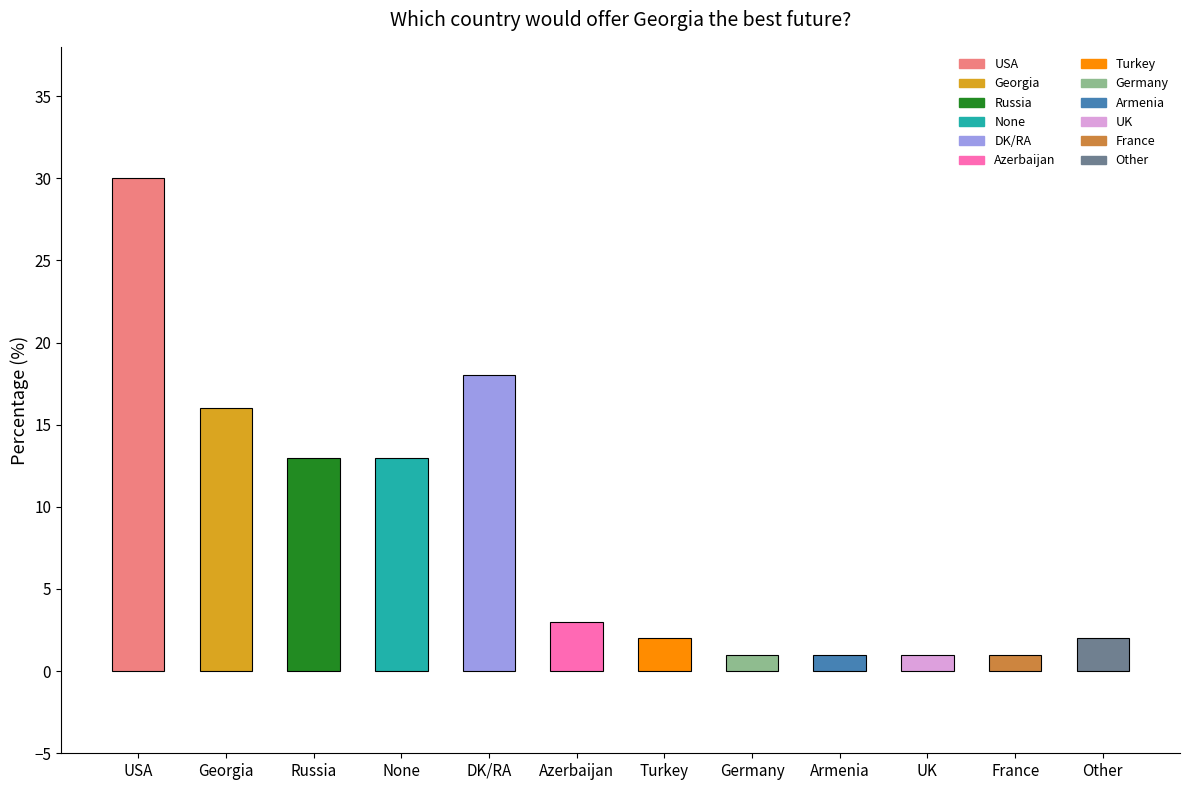

How many distinct data groups are displayed?

1